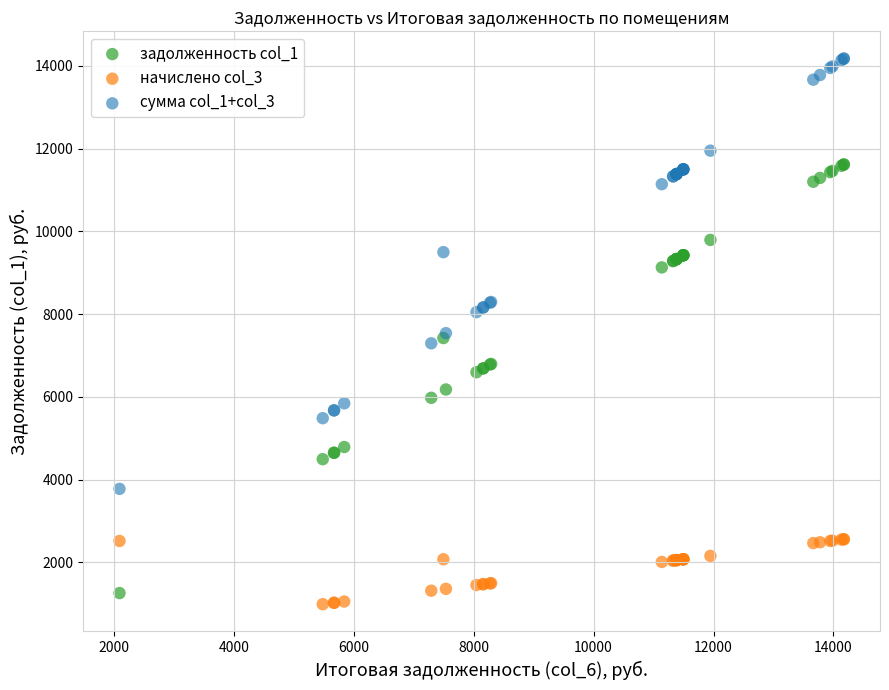

Which series contains the lowest Y value?

начислено col_3